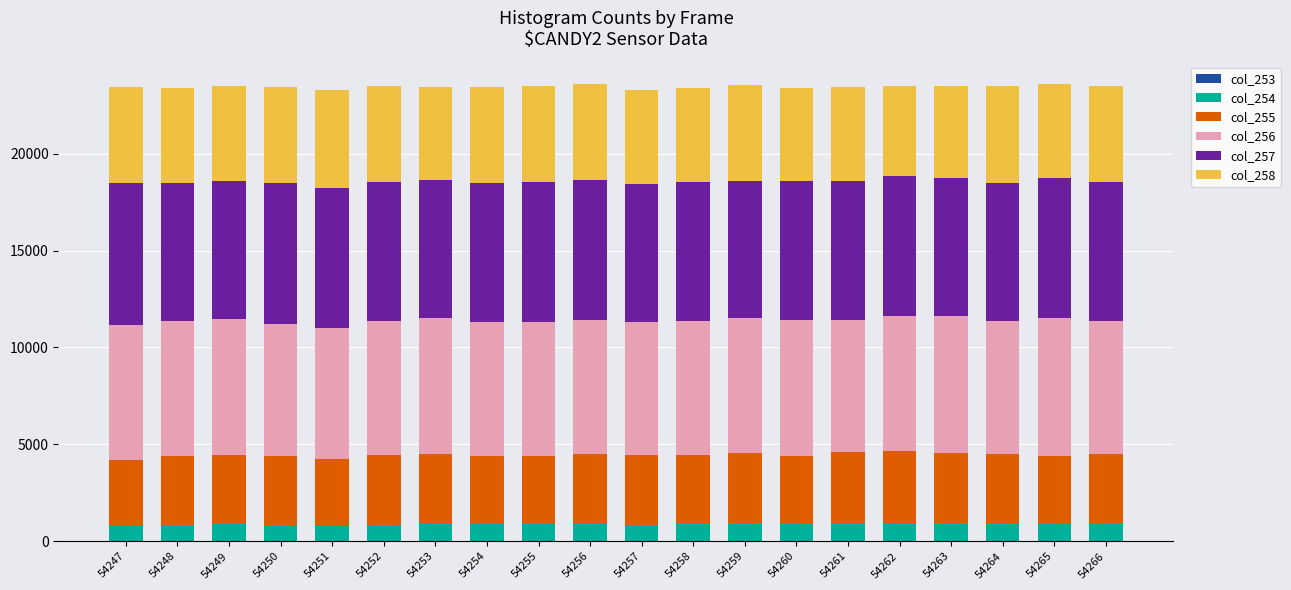

Which series has the largest total across all categories?

col_257